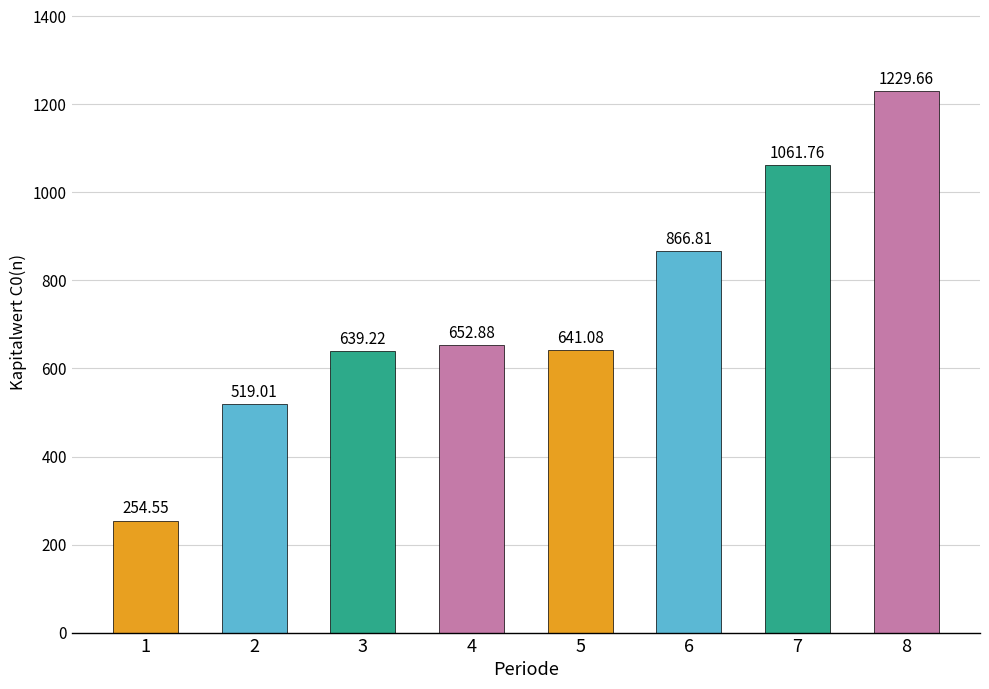

What is the average value?

733.1